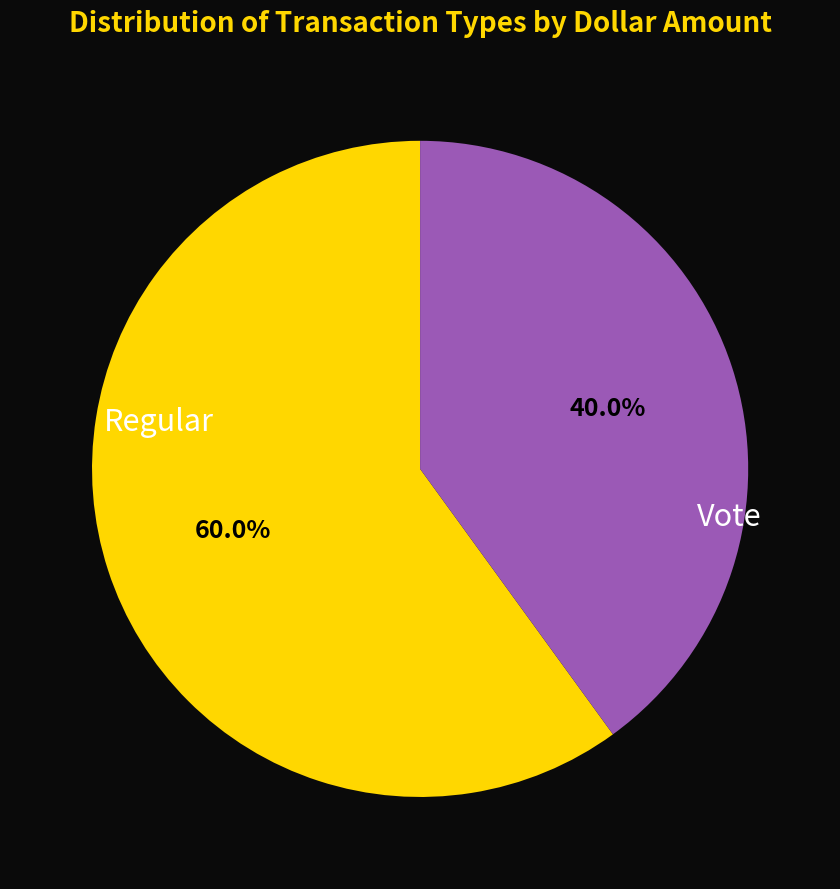

Is there a majority slice in this chart?

Yes